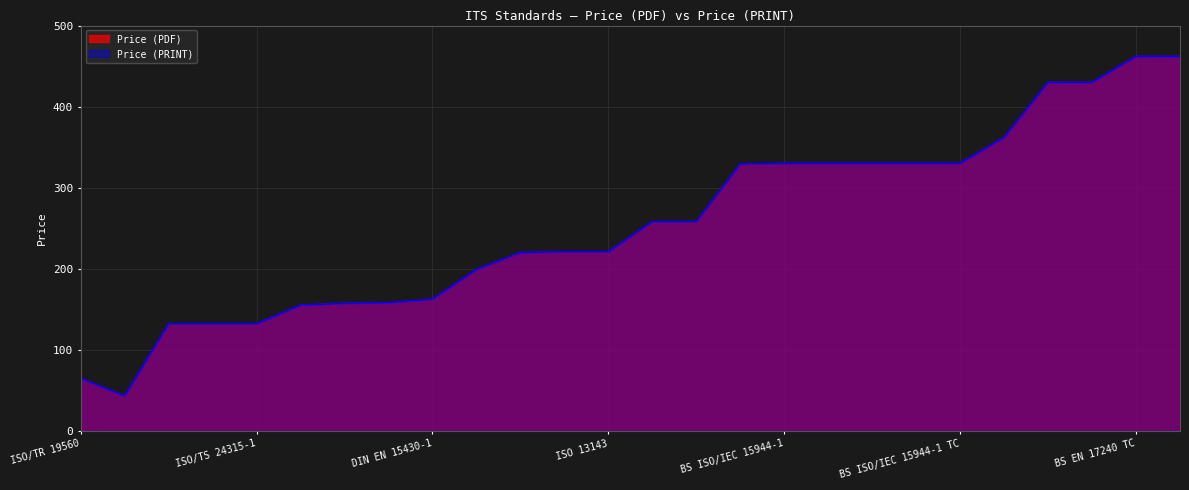

What is the value of the Price (PDF) point at the 24th from the left?

430.0